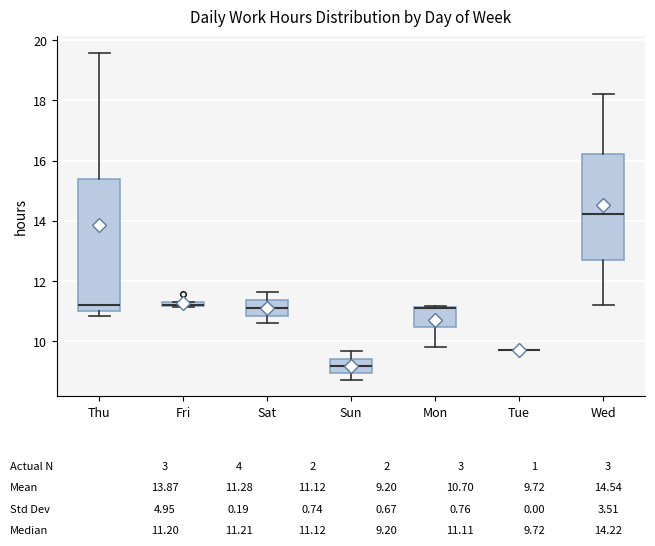

Comparing the boxes themselves (not the whiskers), which one is the tallest?

Thu